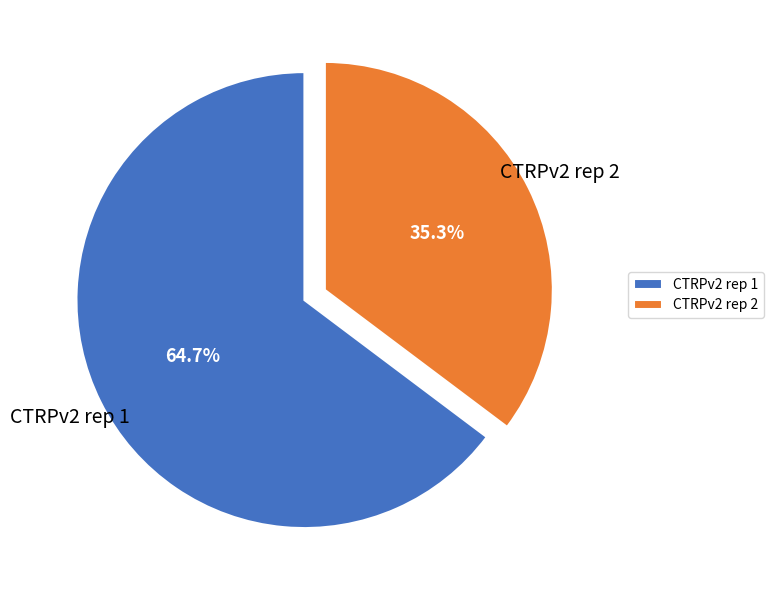

The CTRPv2 rep 1 slice represents 65% of the pie. True or false?

True